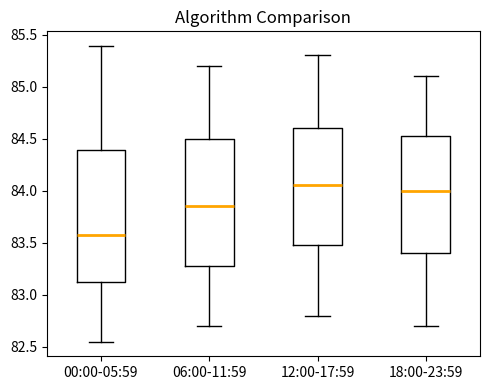

Where is the lower edge of the box for 18:00-23:59 on the y-axis? The values are not printed on the chart, so give them approximately, as read against the axis.

83.40